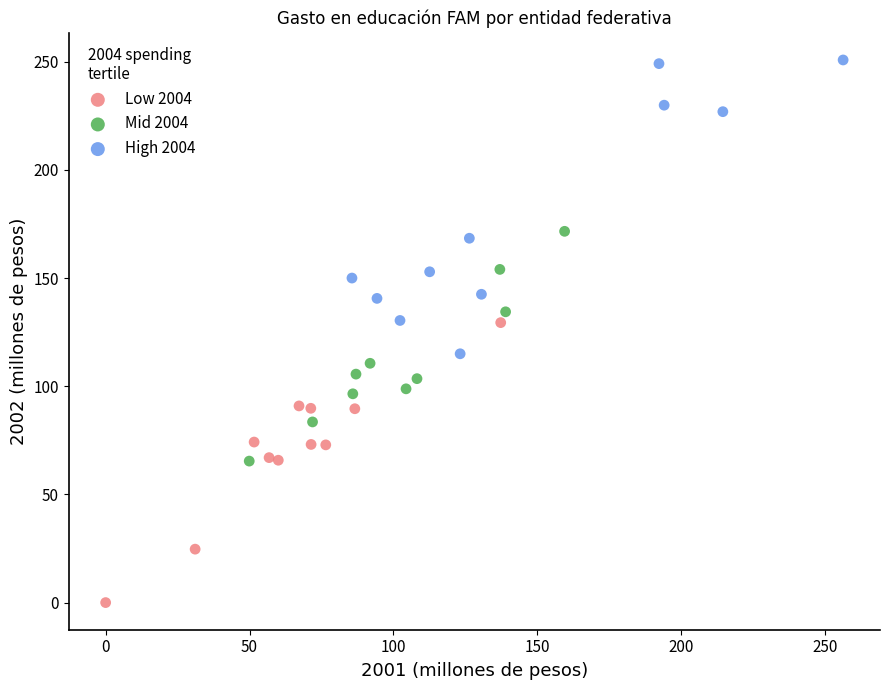

Which series contains the highest Y value?

High 2004